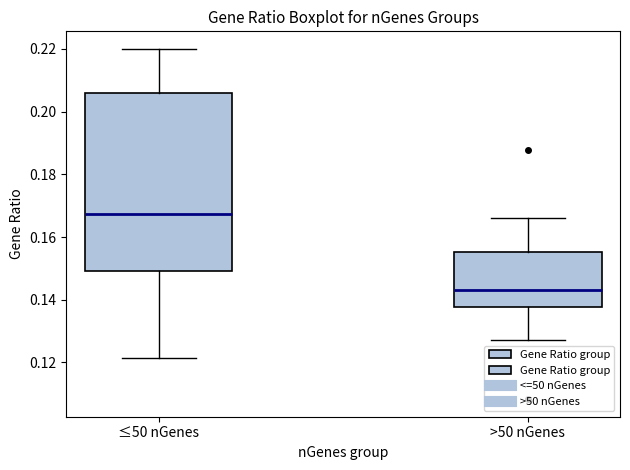

Which box is the tallest, from its lower edge to its upper edge?

≤50 nGenes